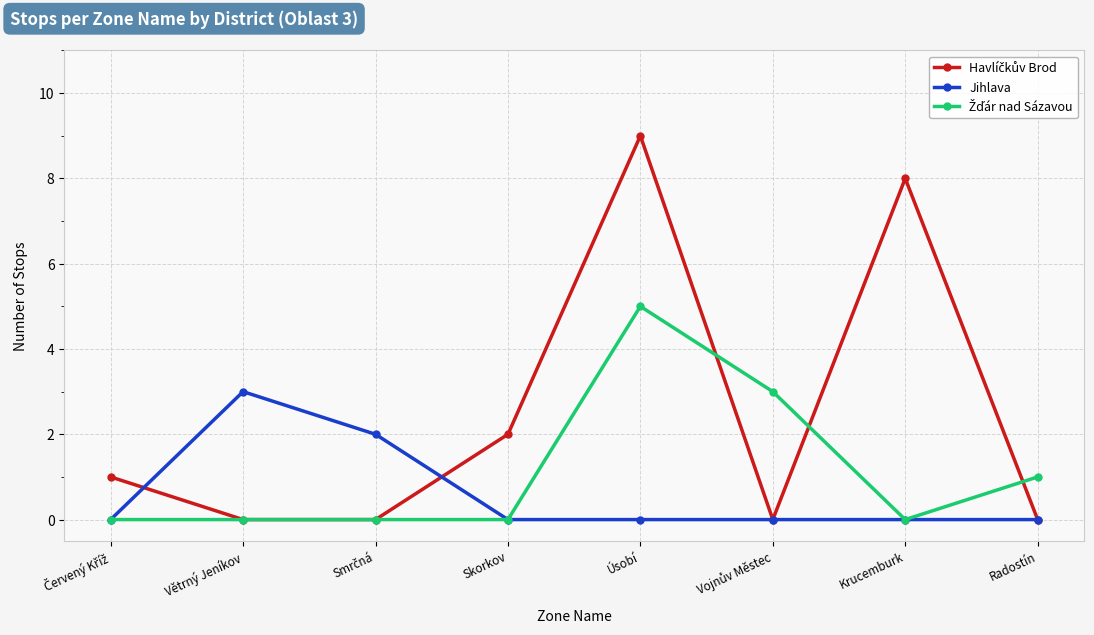

What is the total value across all series at Krucemburk?

8